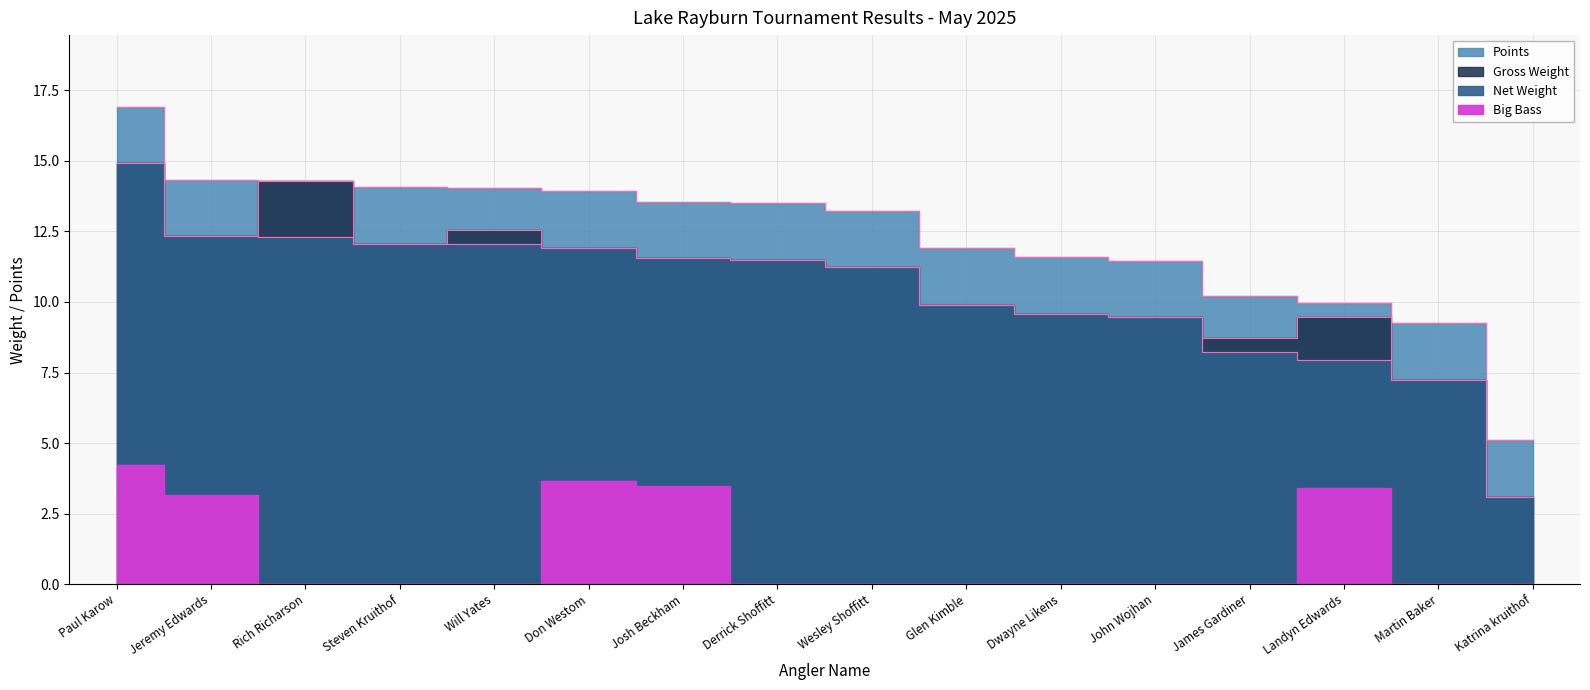

At which category does the chart reach its peak across all series?

Paul Karow